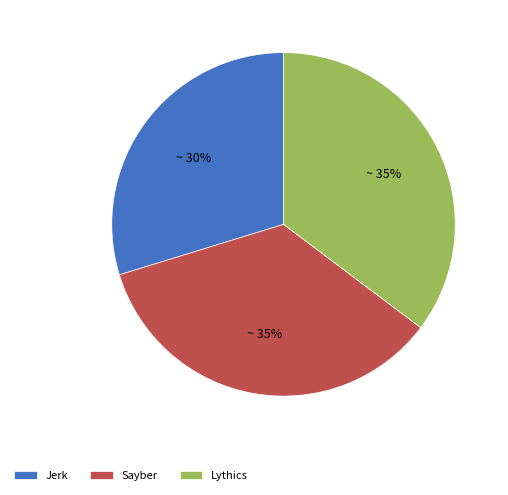

Approximately how many times larger is the value at Sayber compared to Lythics?

1.0